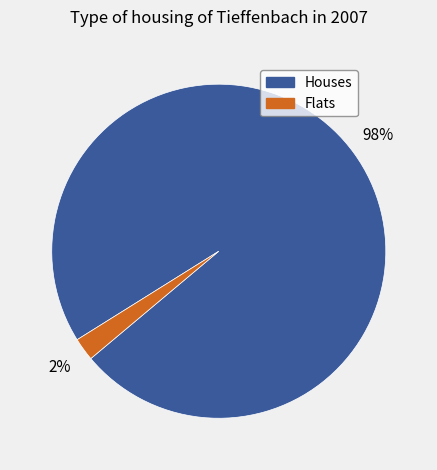

Between Houses and Flats, which is larger?

Houses